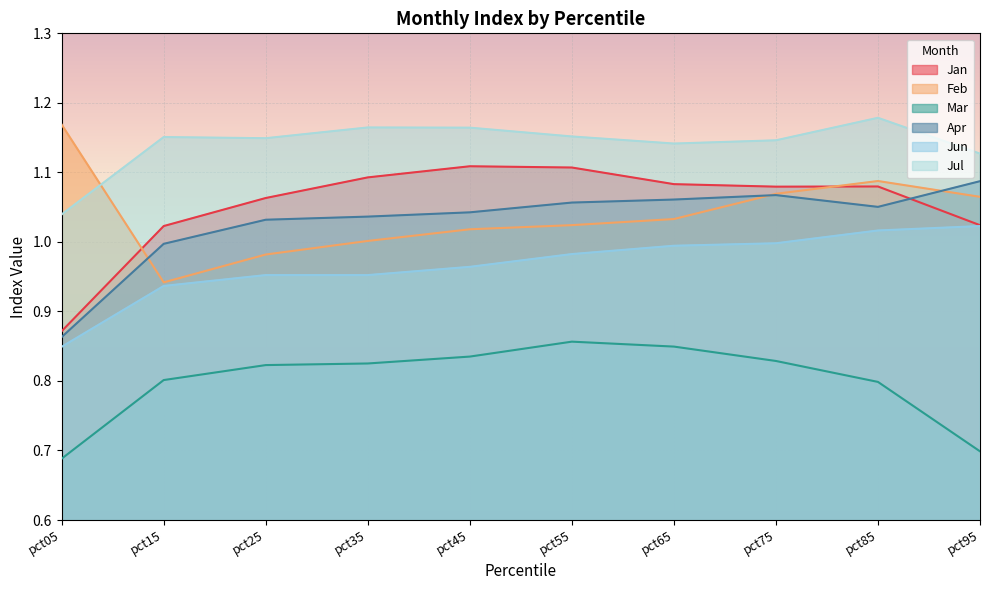

What is the highest value of the Mar series?

0.9